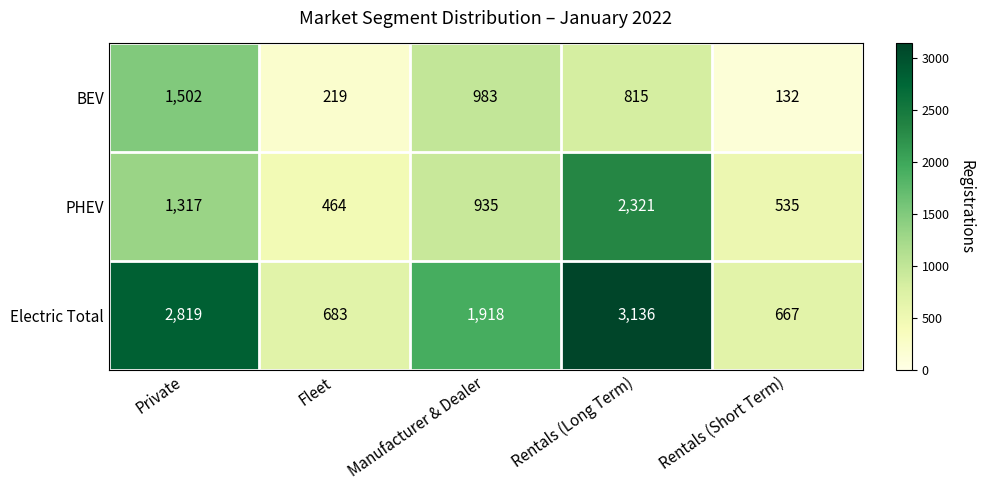

How many series are shown in this chart?

3